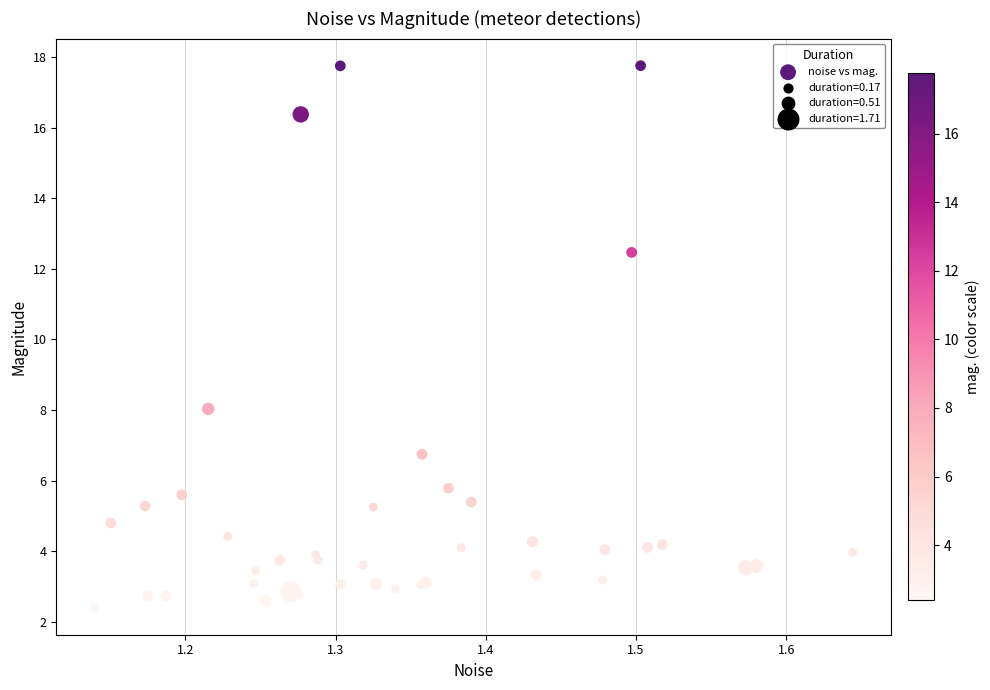

What Y value in the scatter plot is closest to 10?

8.0